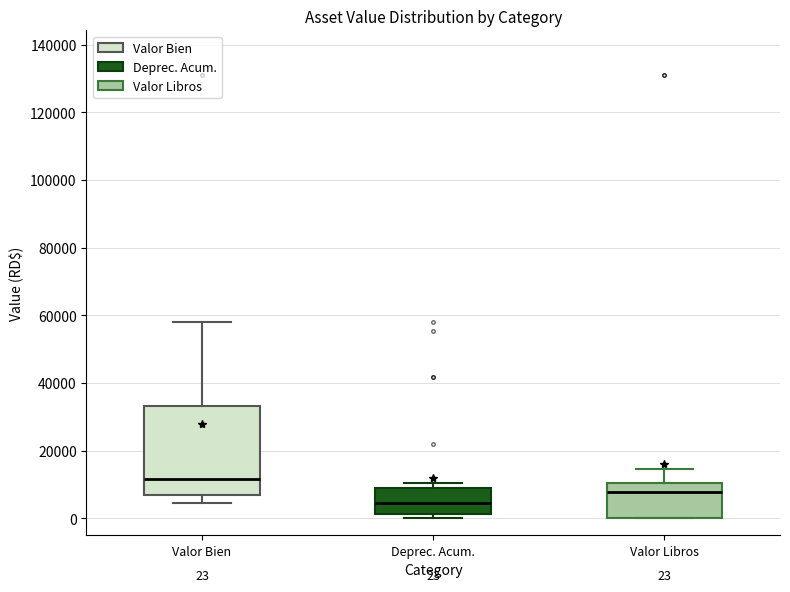

Which box is the tallest, from its lower edge to its upper edge?

Valor Bien